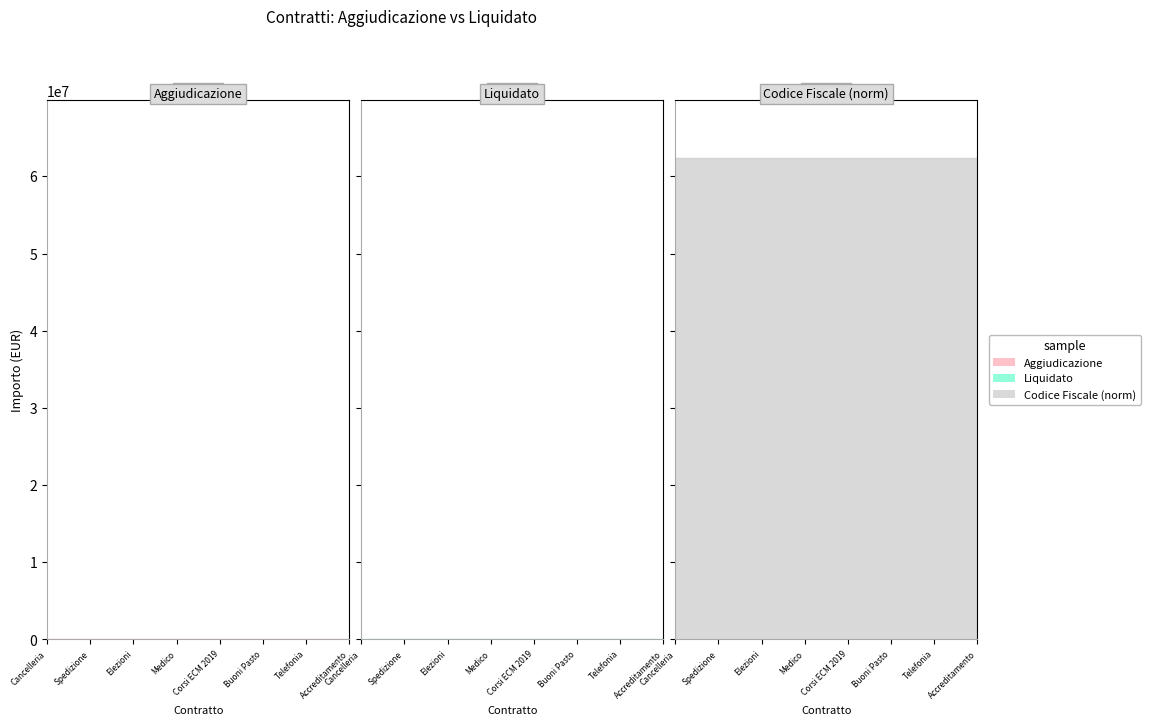

How many data points in Aggiudicazione are above 1005?

8